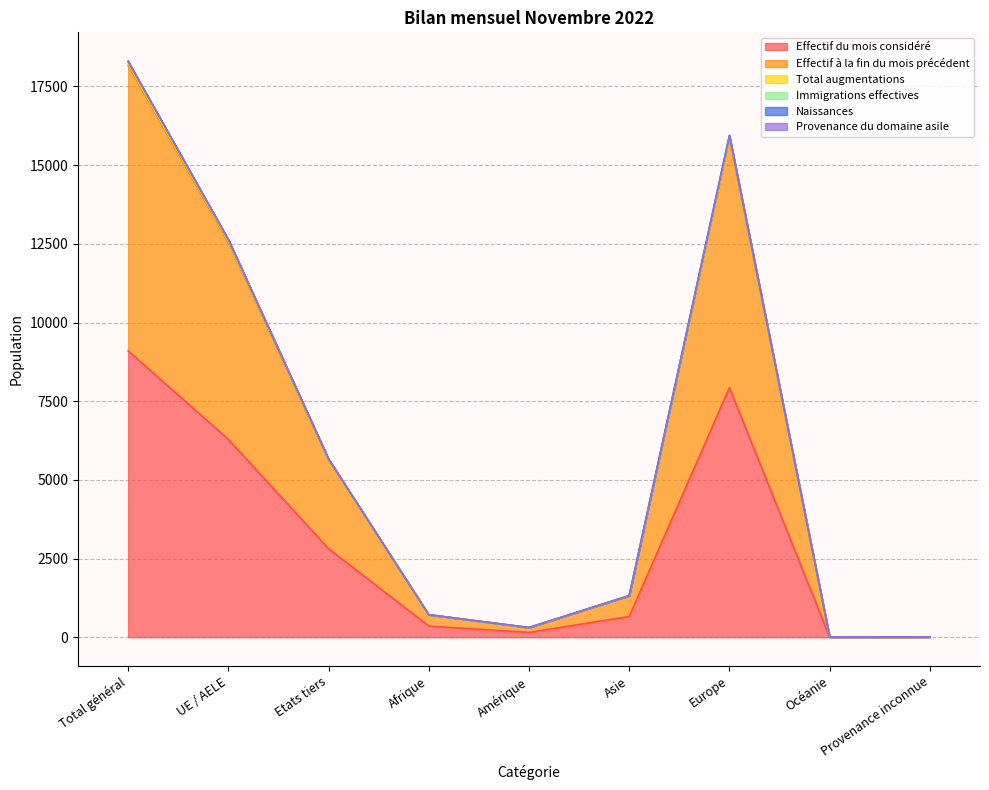

The value of Effectif à la fin du mois précédent at Etats tiers is 9822. True or false?

False